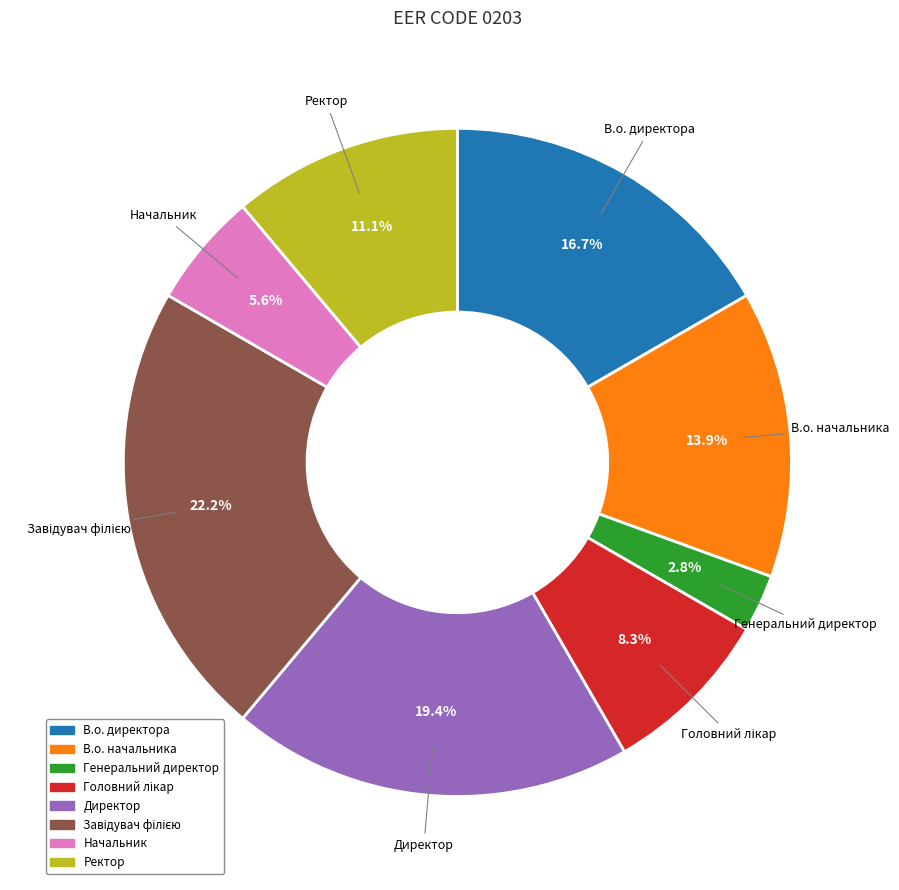

Is there a majority slice in this chart?

No